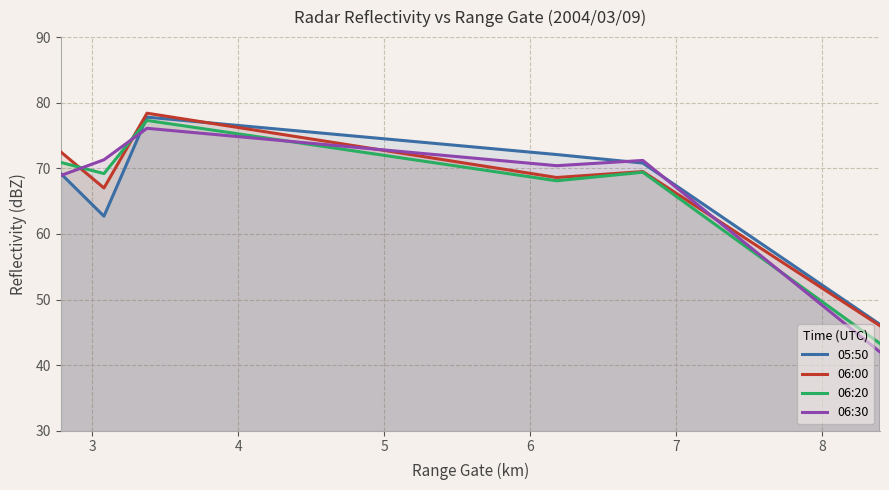

At how many categories does at least one series exceed 73?

1